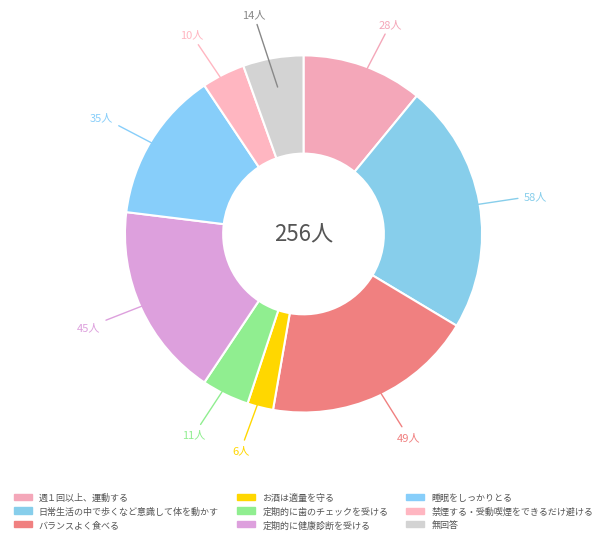

Rank the categories by value from lowest to highest.

お酒は適量を守る, 禁煙する・受動喫煙をできるだけ避ける, 定期的に歯のチェックを受ける, 無回答, 週１回以上、運動する, 睡眠をしっかりとる, 定期的に健康診断を受ける, バランスよく食べる, 日常生活の中で歩くなど意識して体を動かす